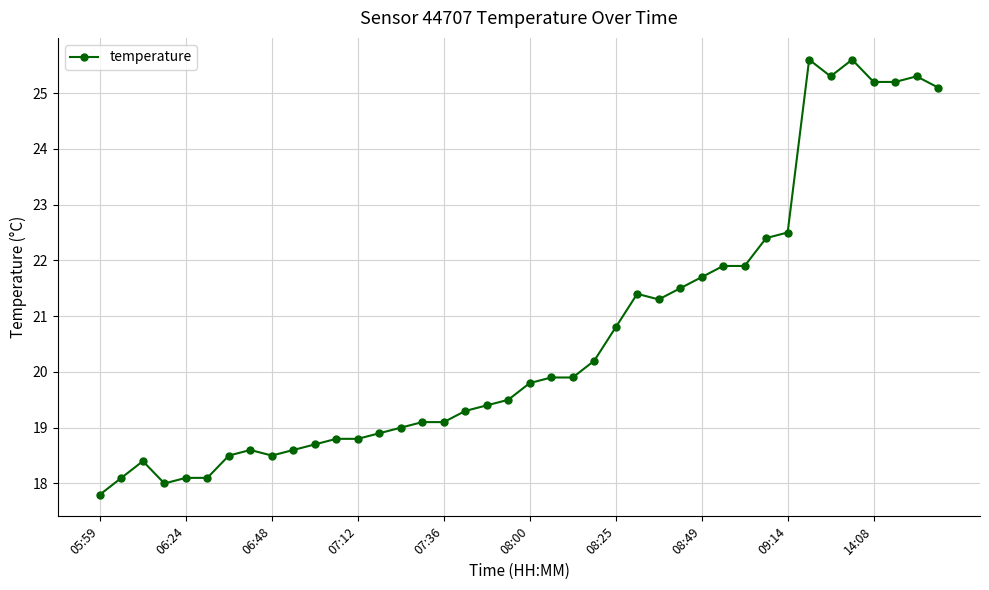

What is the difference between the maximum and second lowest values?

7.6